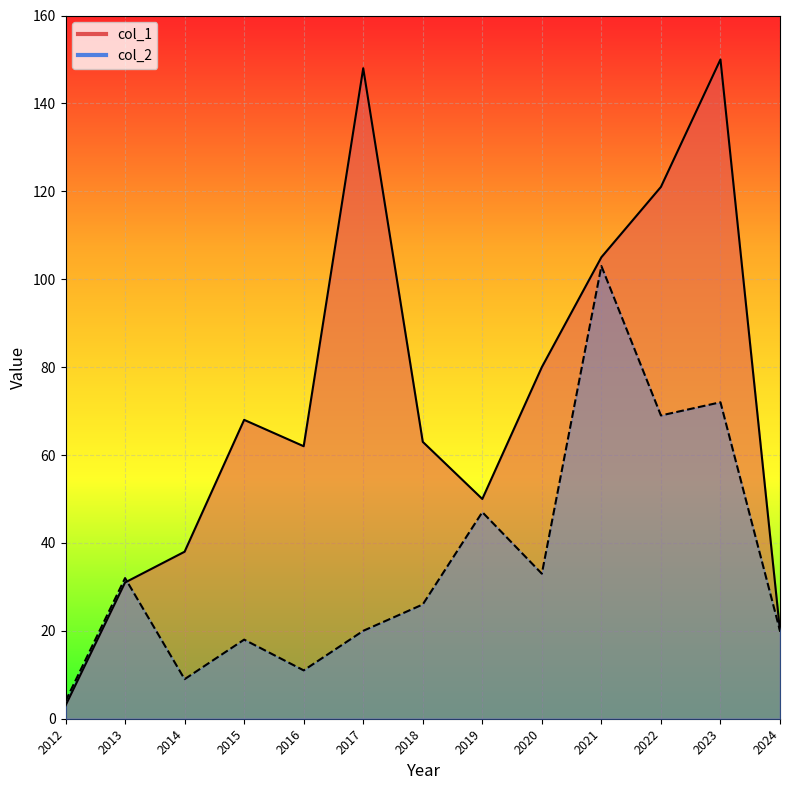

At which label does col_1 first exceed 63?

2015